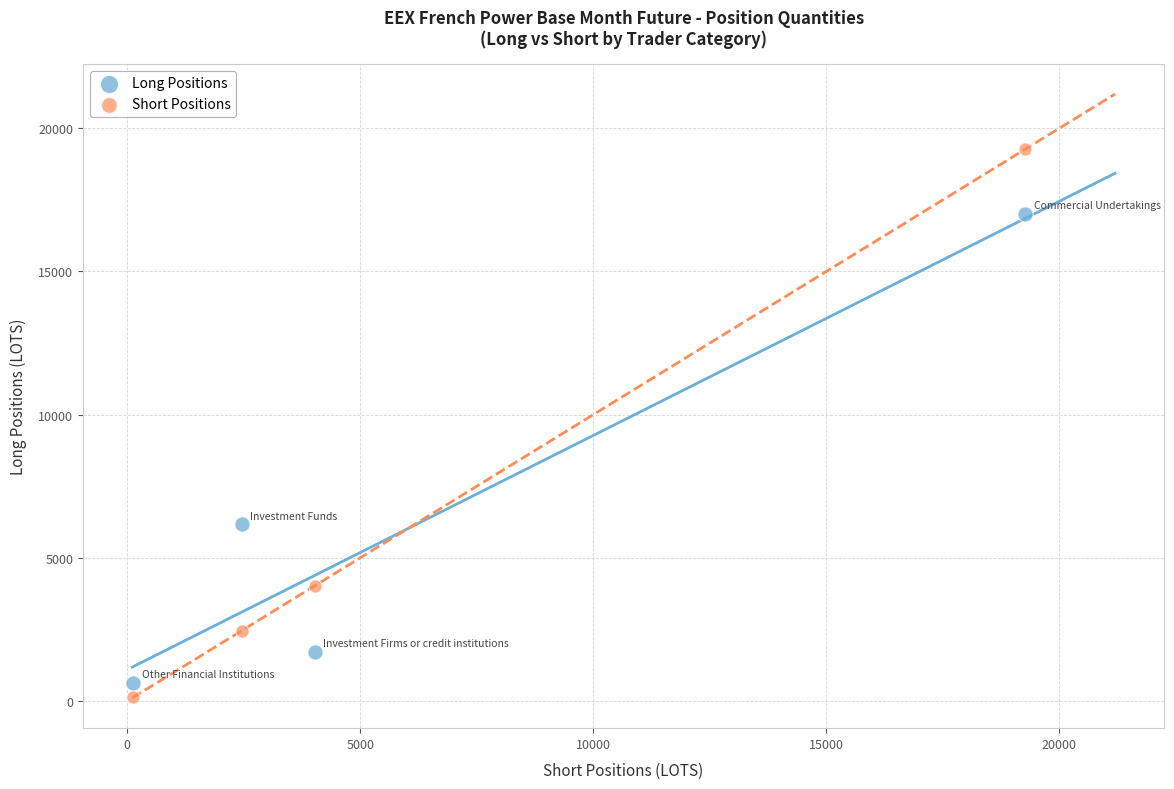

Which series contains the lowest Y value?

Short Positions